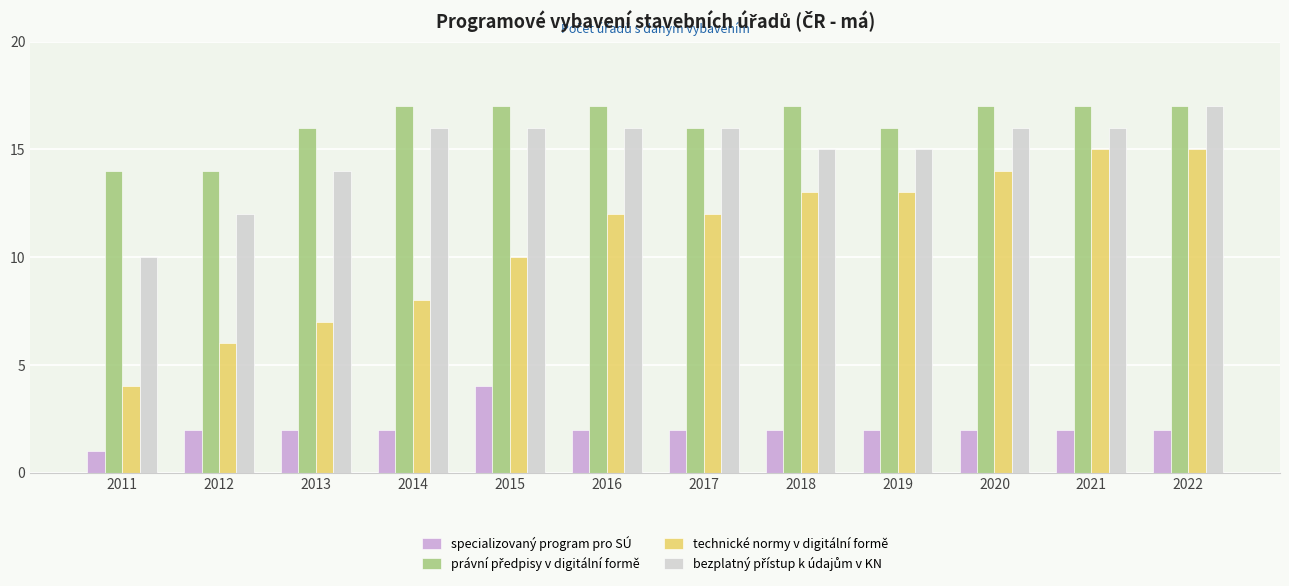

Count the number of data series in this chart.

4